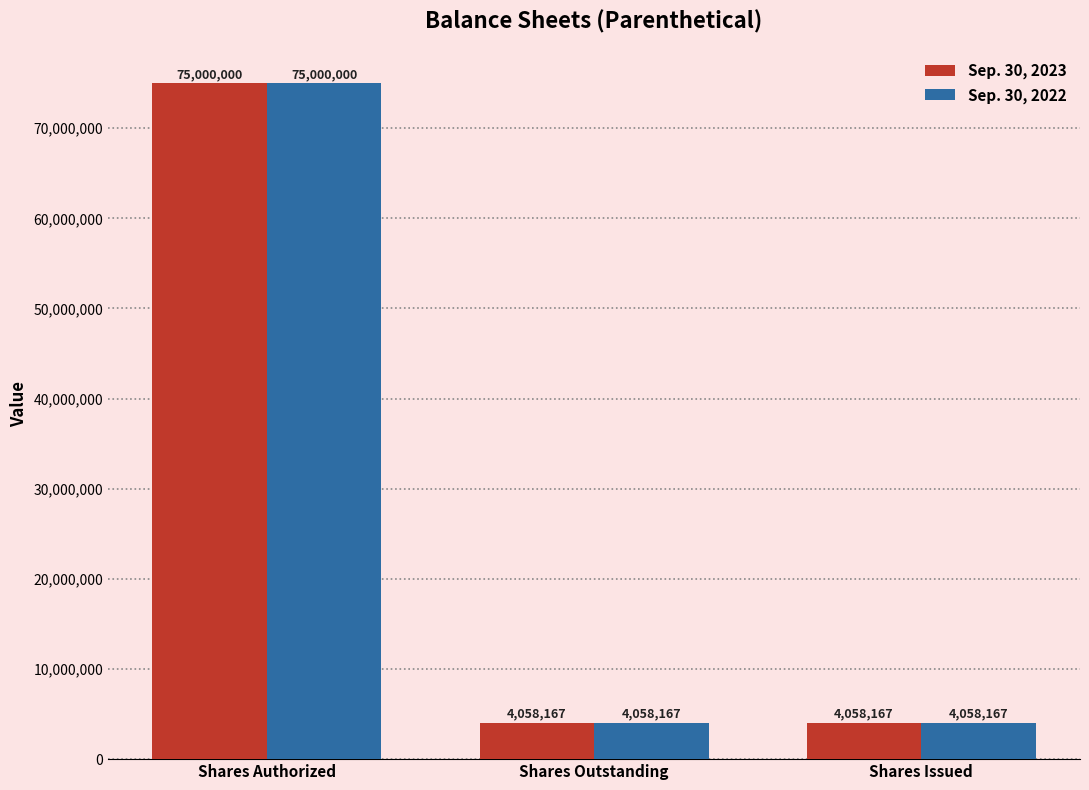

Which category has the highest value in the Sep. 30, 2023 series?

Shares Authorized